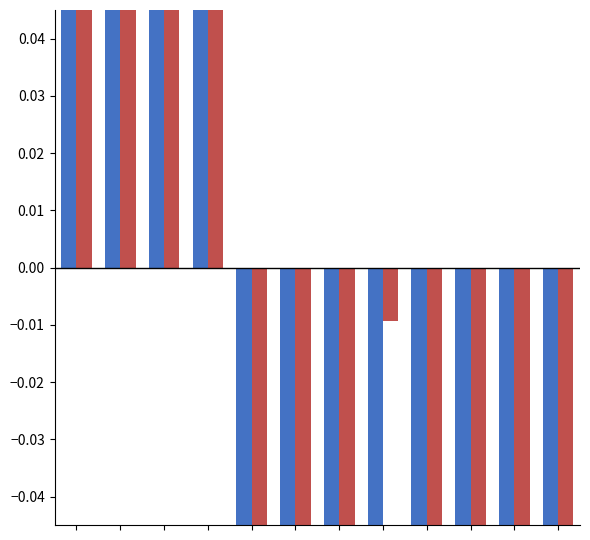

What is the value of the Naturalisations ordinaires bar at the 4th from the left?

0.4